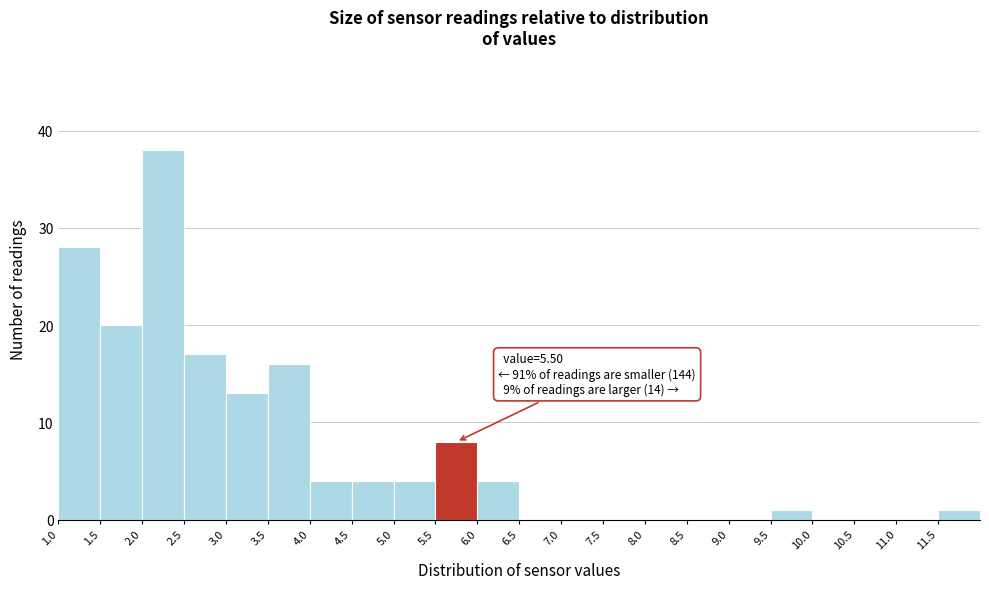

Over which range of the x-axis is the bar tallest?

2.0 to 2.5